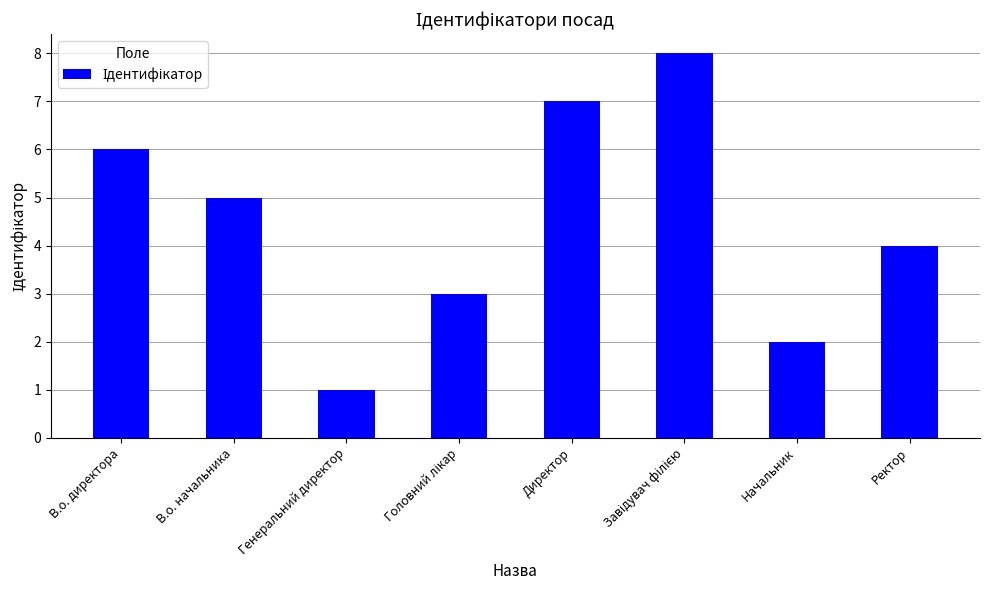

What is the maximum value shown in the chart?

8